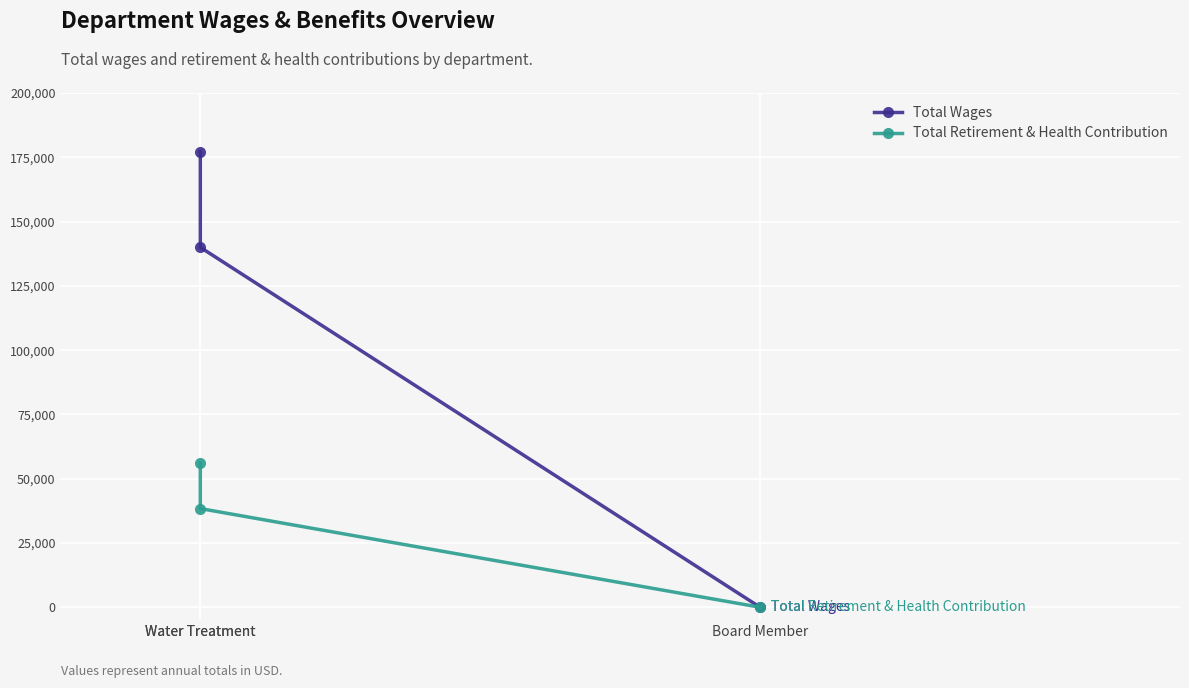

Rank the series by their average value, from highest to lowest.

Total Wages, Total Retirement & Health Contribution